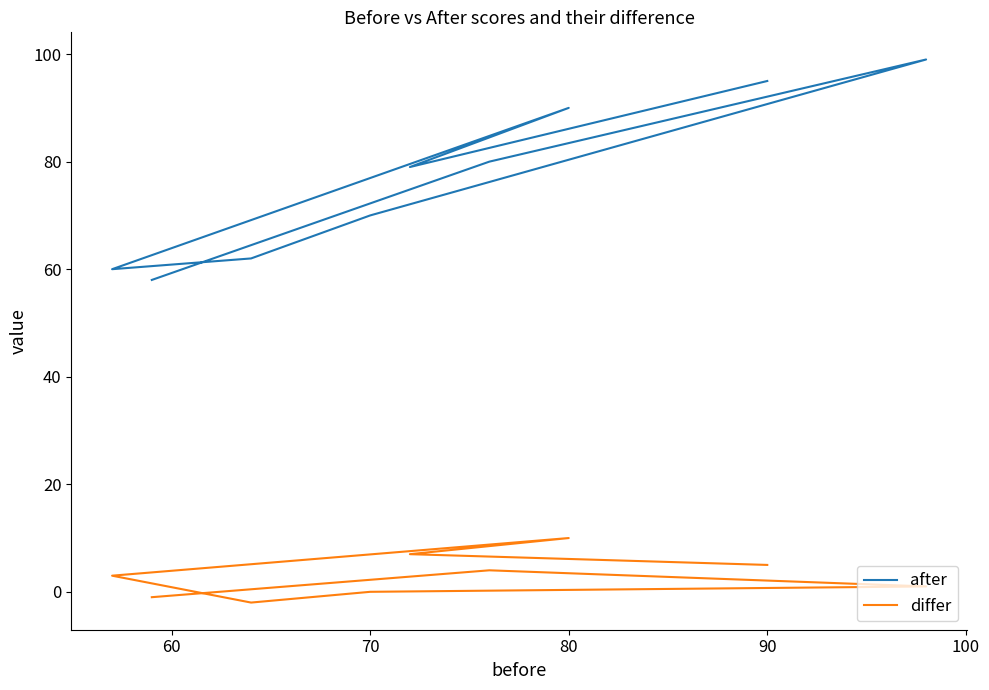

Rank the series by their maximum value, from highest to lowest.

after, differ